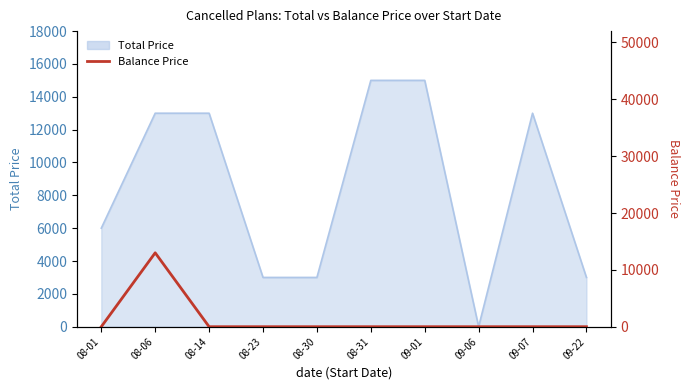

How many categories are shown in the chart?

10